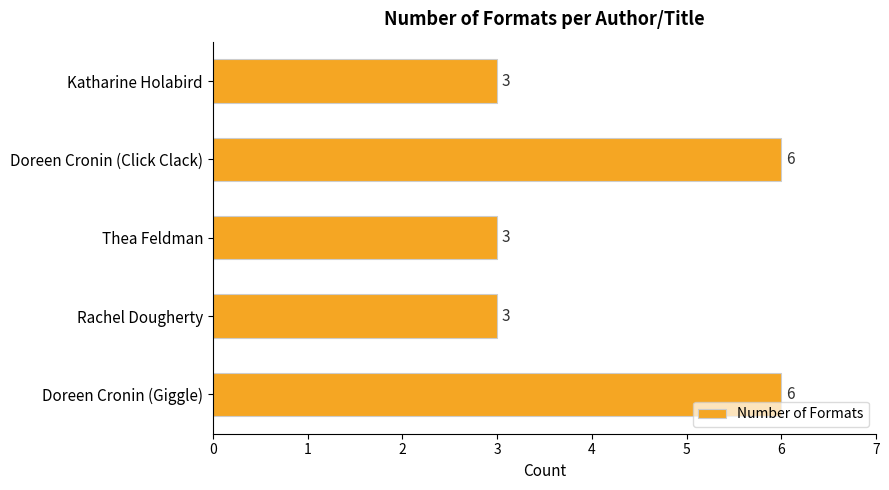

Is it true that the value at Doreen Cronin (Click Clack) is 6?

True